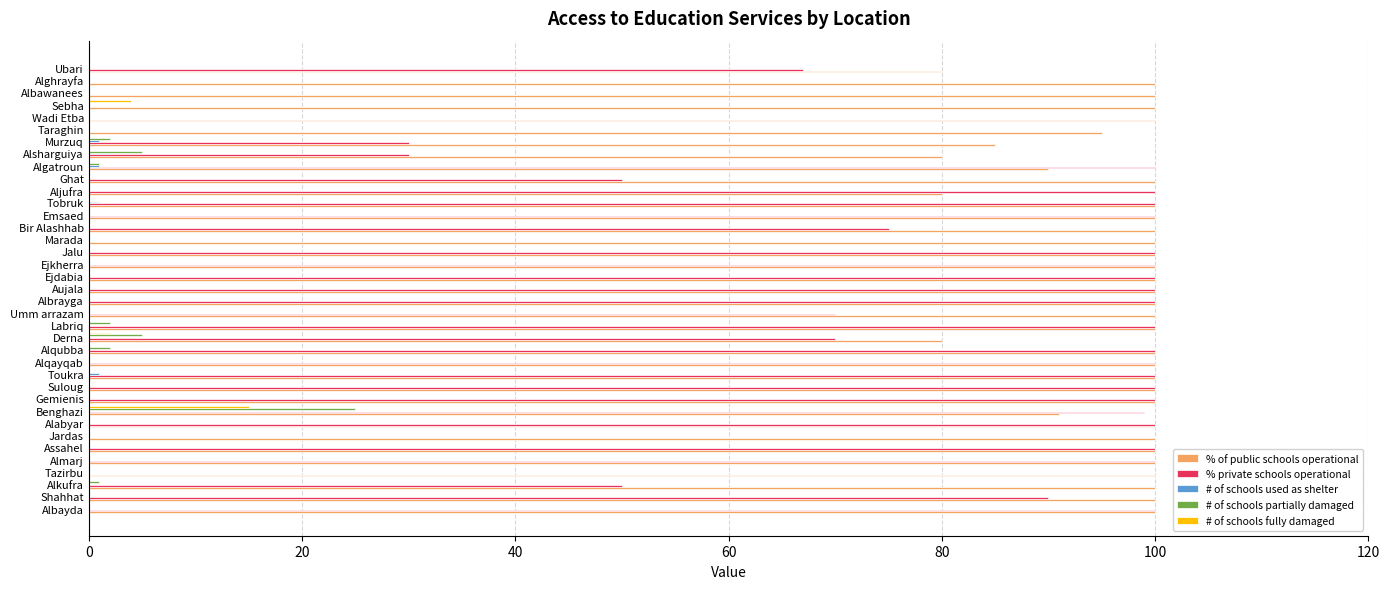

What are all the series names shown in the legend?

% of public schools operational, % private schools operational, # of schools used as shelter, # of schools partially damaged, # of schools fully damaged